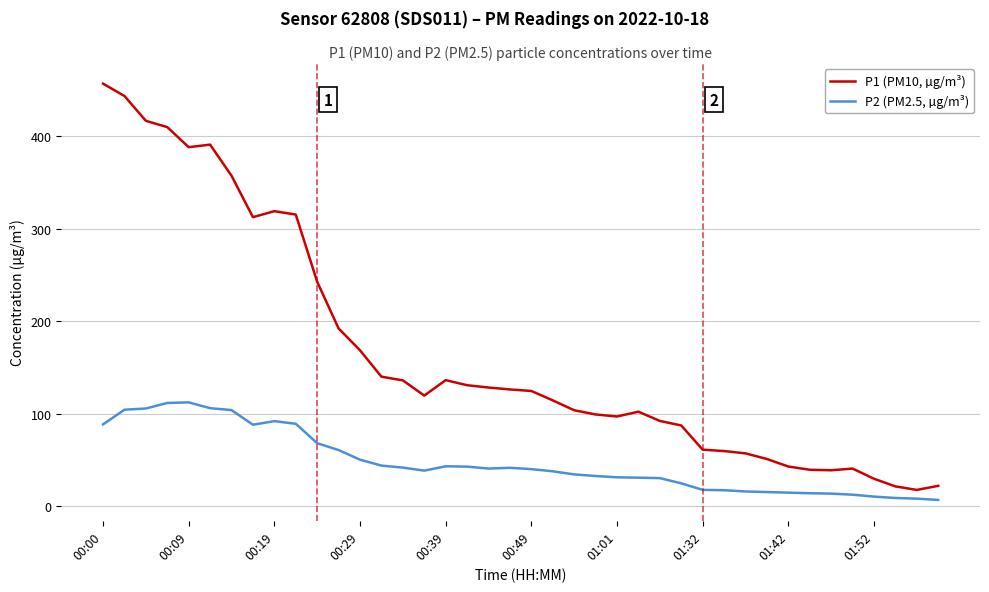

What is the difference between the maximum and minimum values in the P2 (PM2.5, µg/m³) series?

105.6